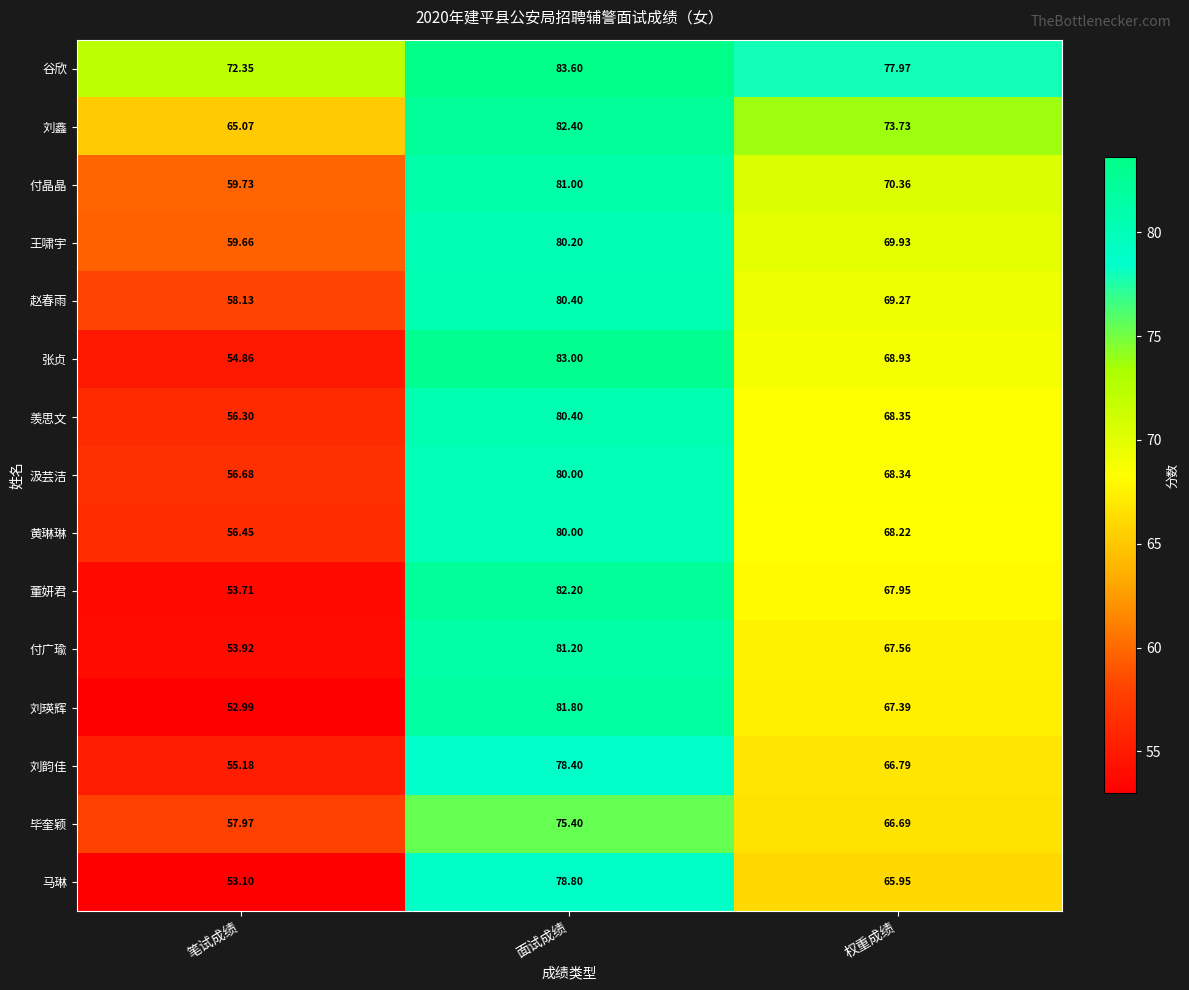

Where is 刘瑛辉 nearest to the value 67?

权重成绩